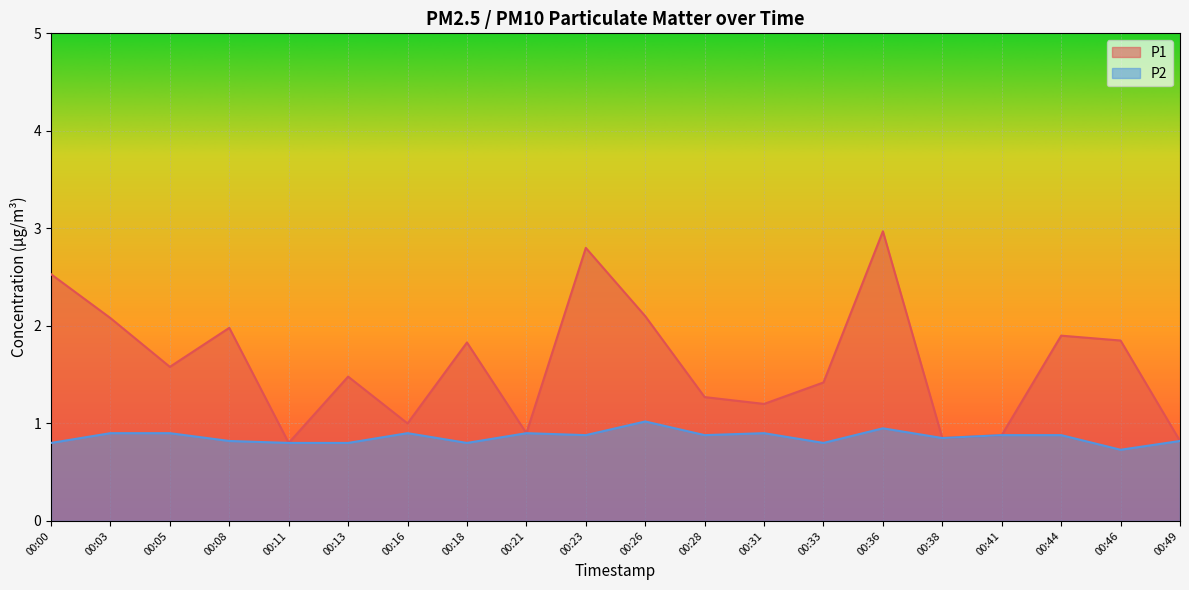

What is the total value across all series at 00:41?

1.8